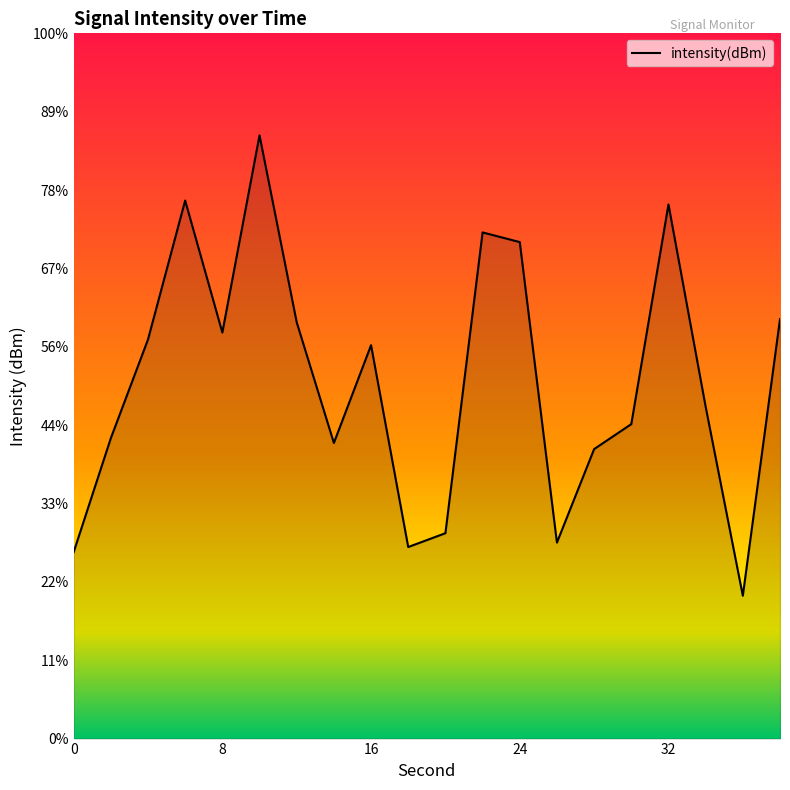

What is the value of the 19th point from the left?

-139.5